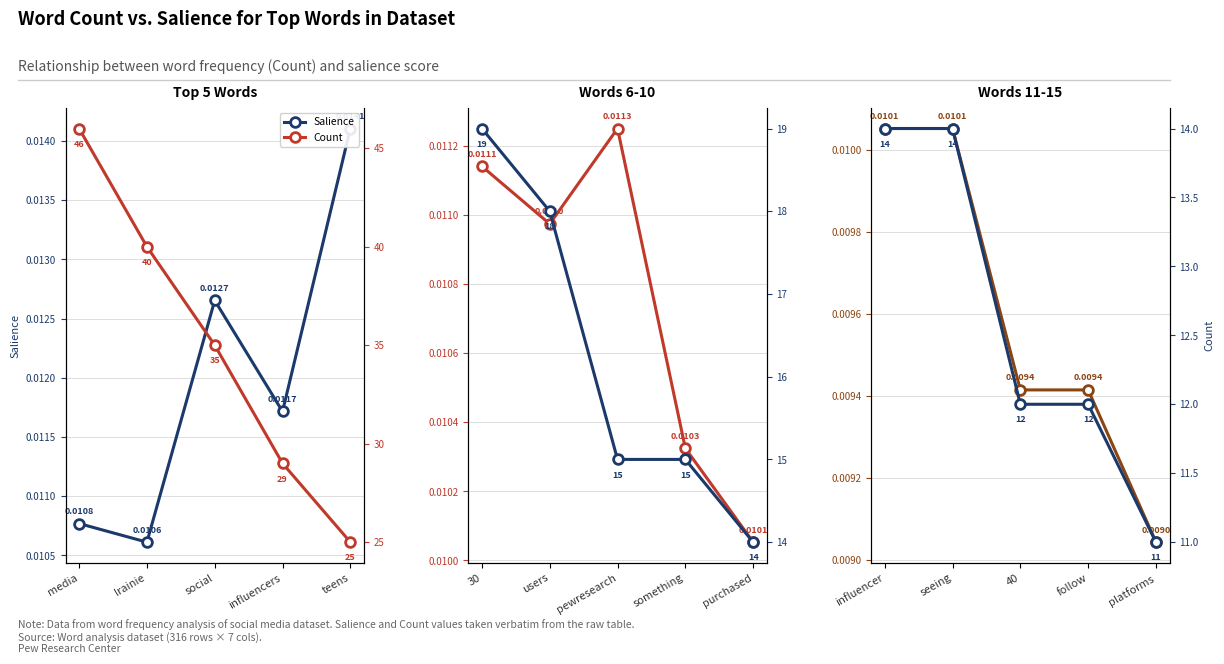

At which category is the sum across all series the highest?

influencer